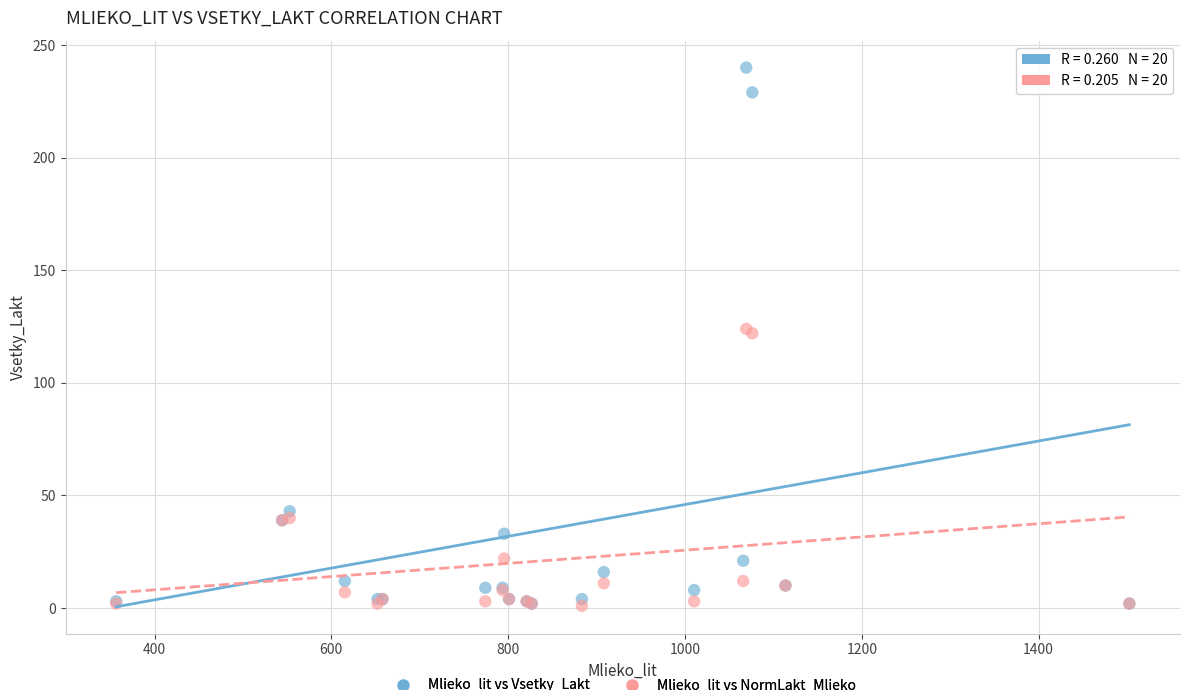

In the Mlieko_lit vs NormLakt_Mlieko series, what Y value is closest to 62?

40